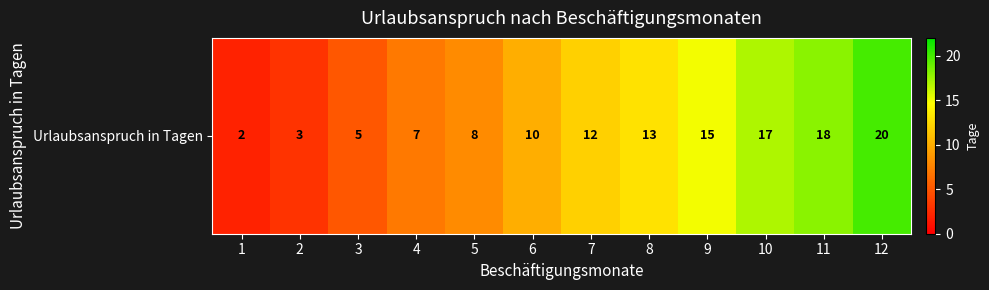

What is the sum of the values at 1 and 4?

9